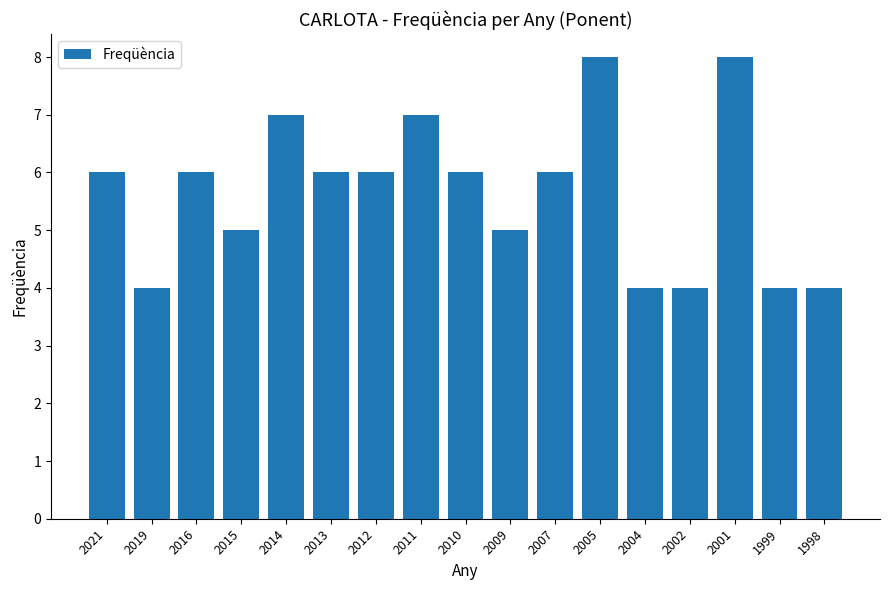

How many bars are there in total?

17